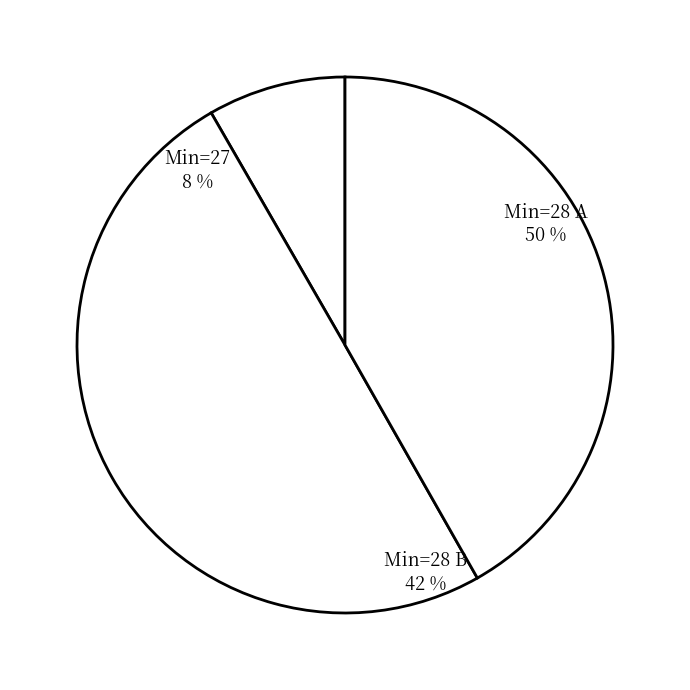

Is it true that 27 is 8% of the pie?

True